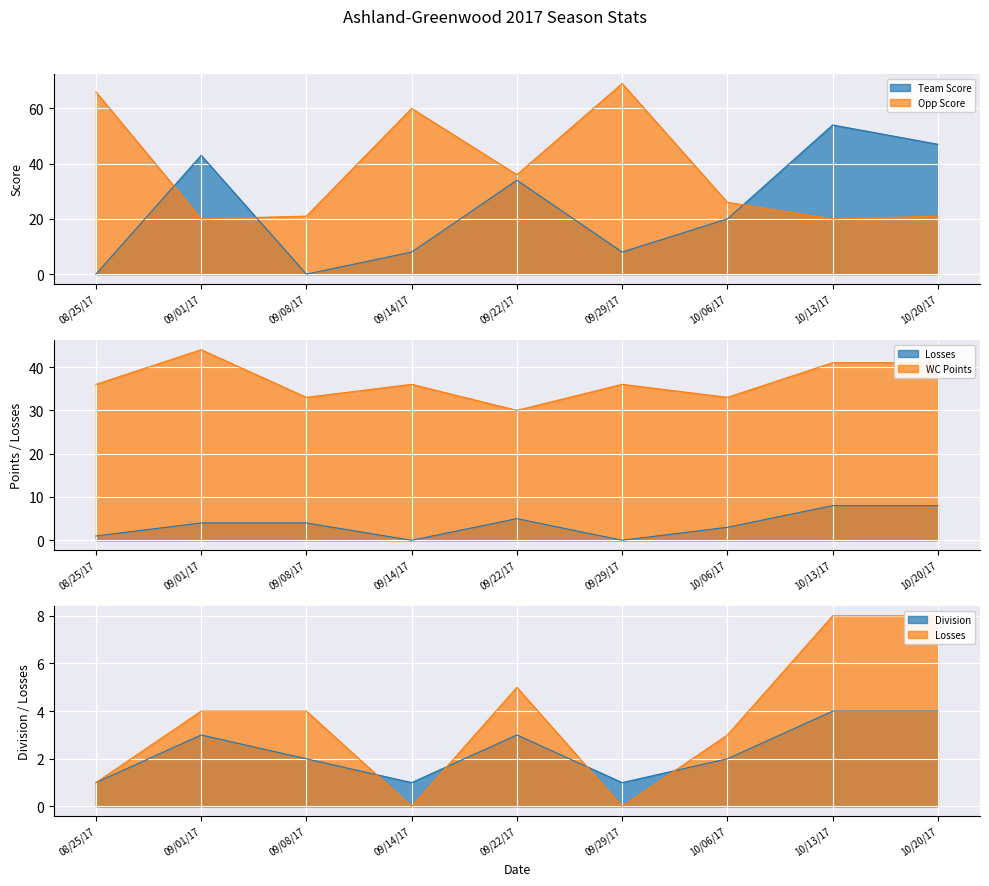

Is it true that Opp Score equals 21 at 09/08/17?

True